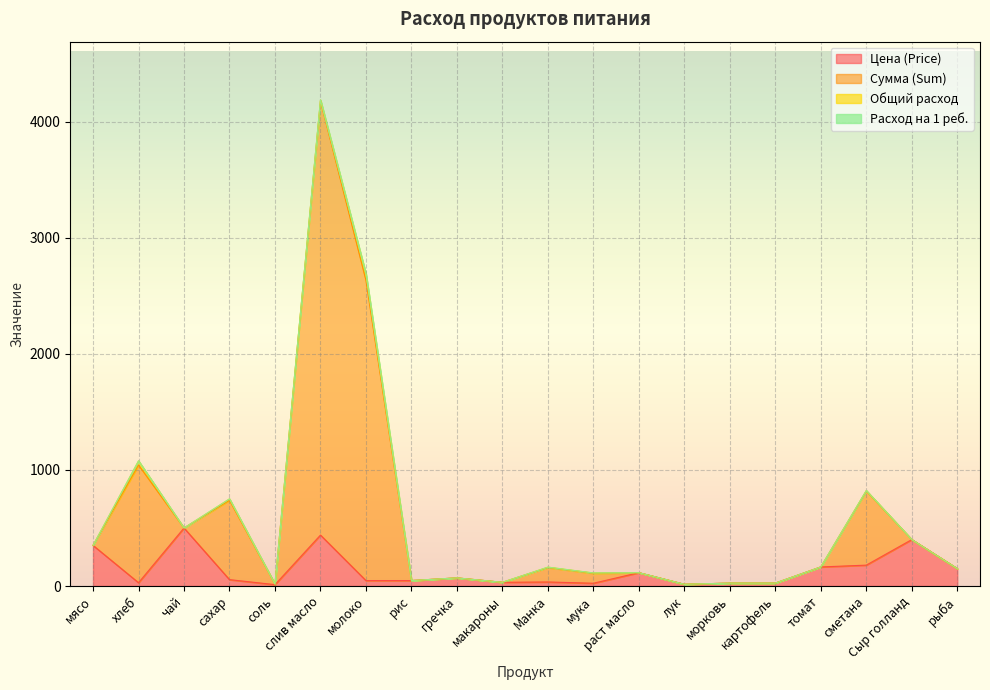

Where does the Цена (Price) series first go above 55?

мясо